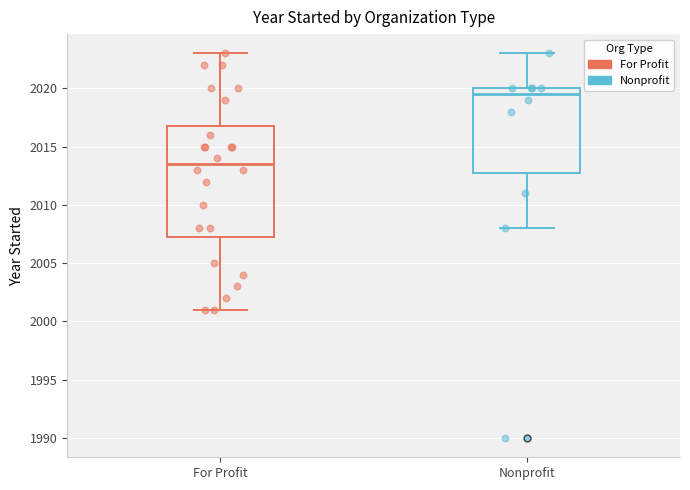

Which box's median line is the highest?

Nonprofit